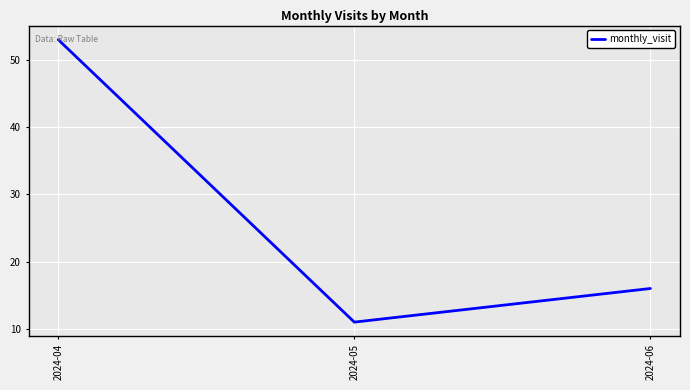

Where is the data nearest to the value 32?

2024-06